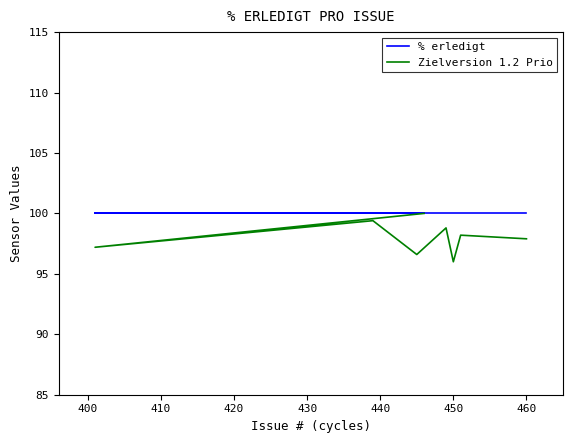

Which series has the largest total across all categories?

% erledigt